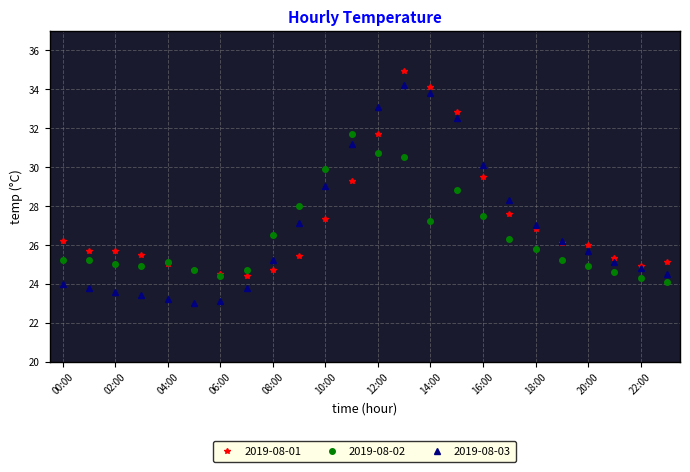

What is the smallest value displayed?

23.0